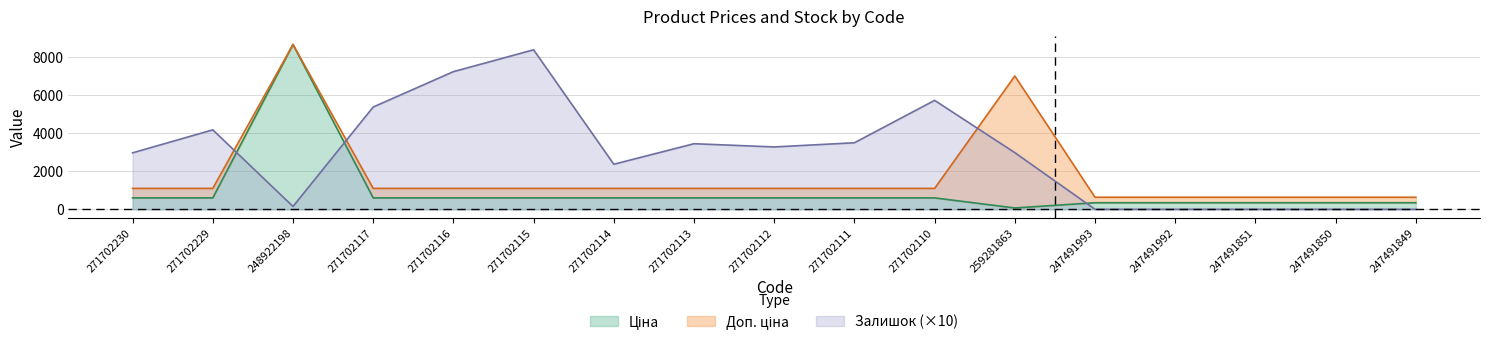

What is the total value across all series at 271702111?

5199.9